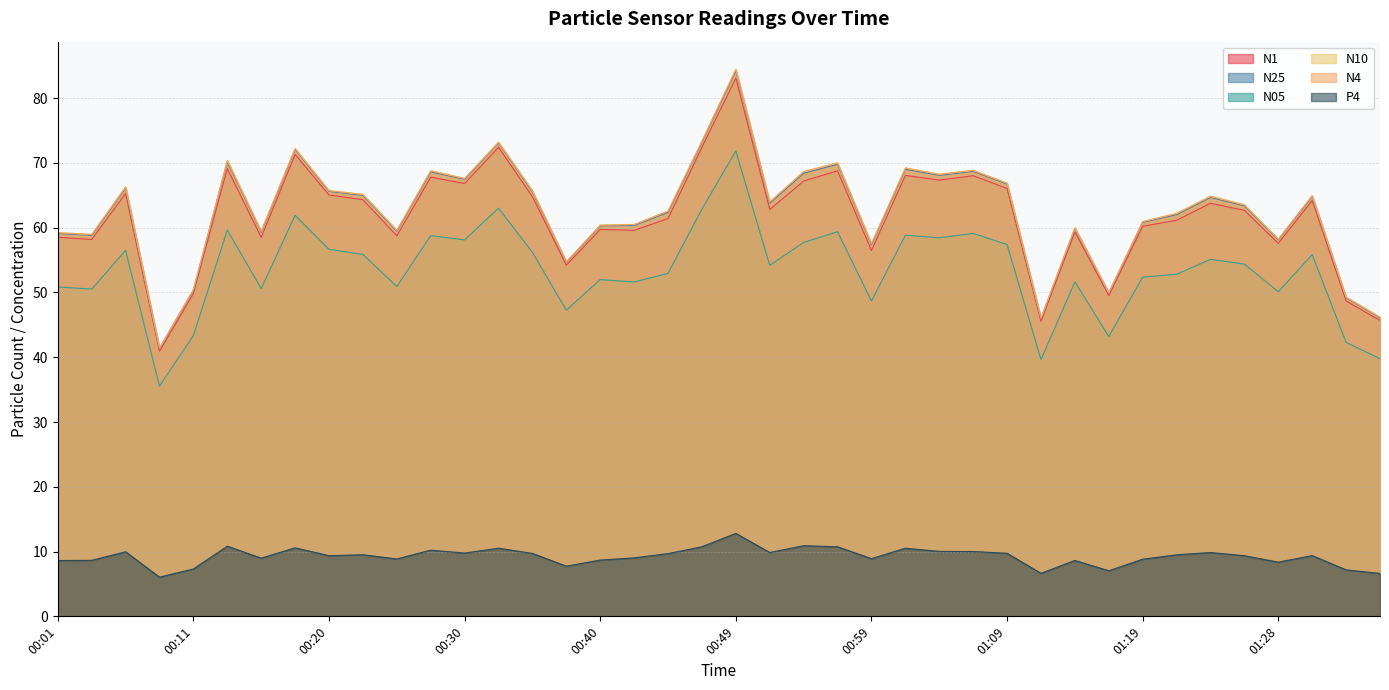

Between 00:01 and 01:06, which series saw the biggest shift?

N10